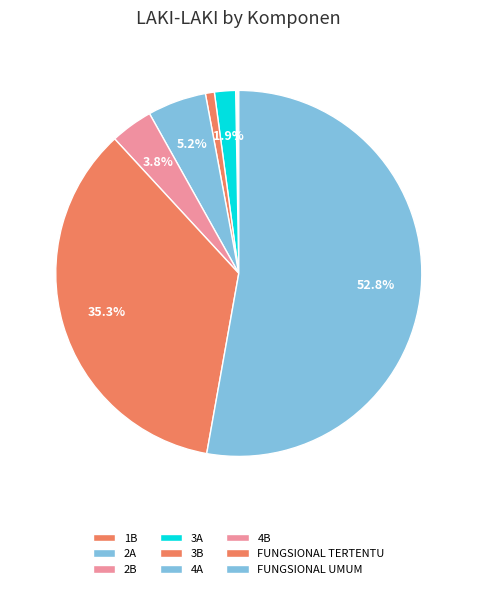

What is the ratio of the value at 4A to the value at FUNGSIONAL TERTENTU?

0.1